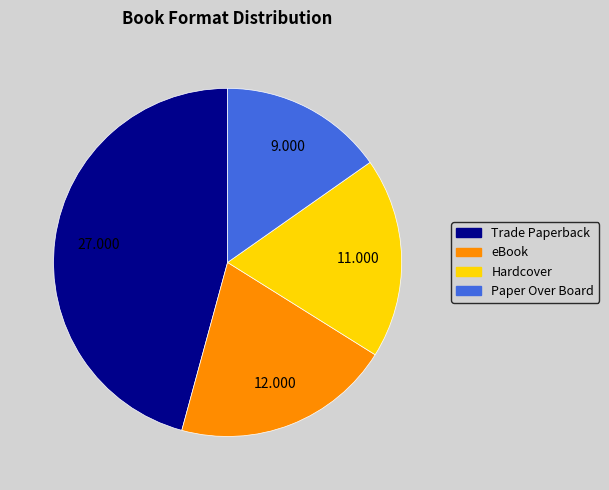

Rank the categories by value from lowest to highest.

Paper Over Board, Hardcover, eBook, Trade Paperback